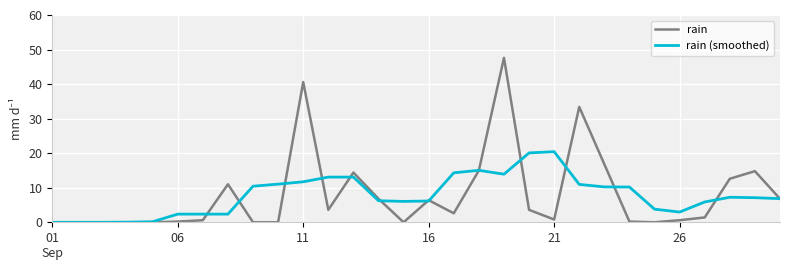

How many lines are shown in the chart?

2